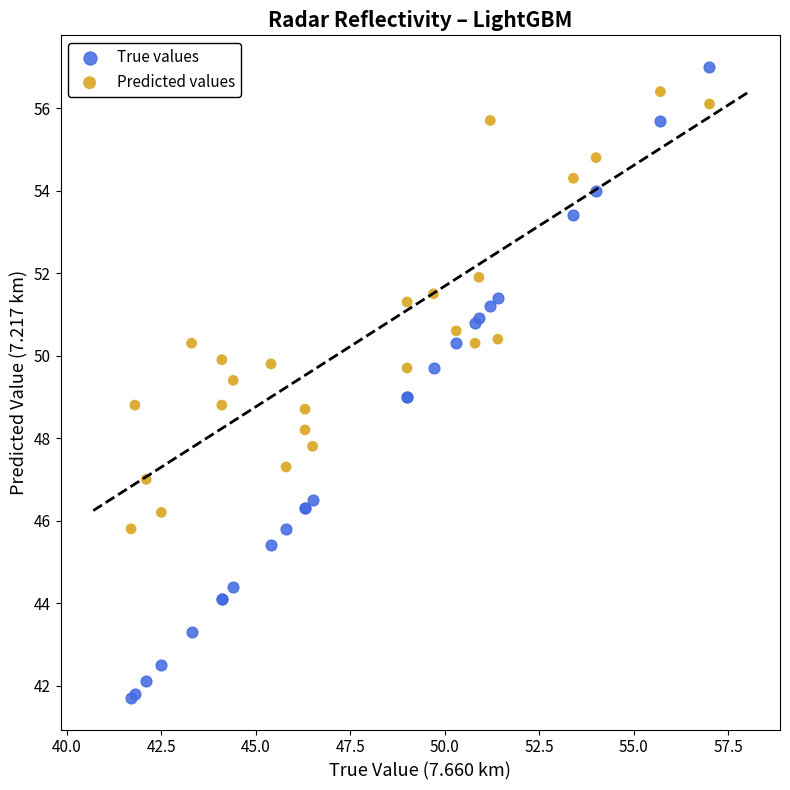

What are all the series names shown in the legend?

True values, Predicted values